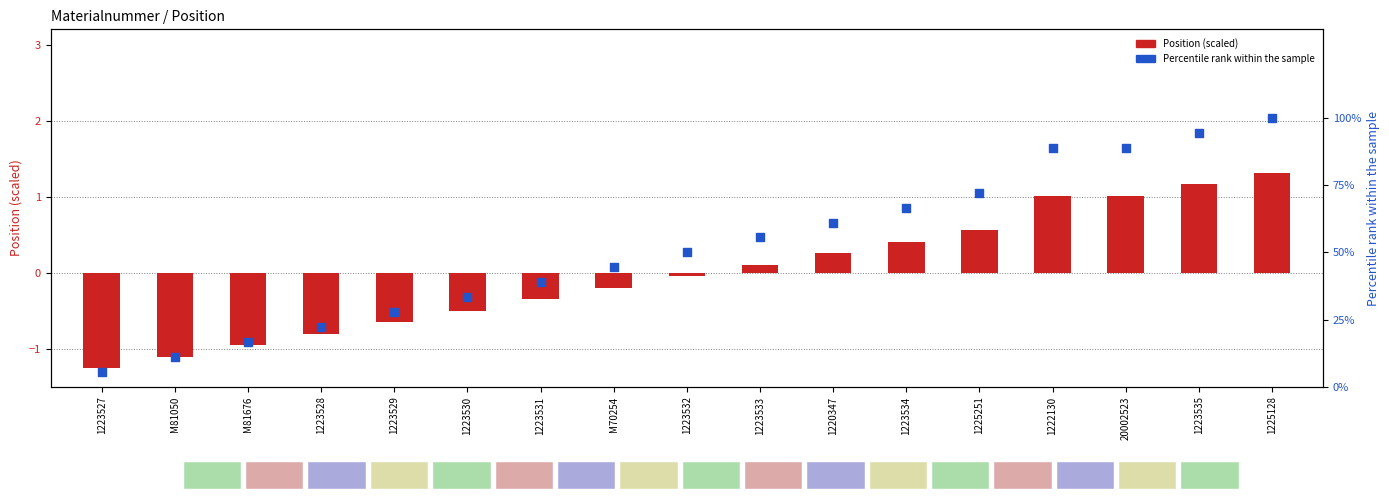

Which series reaches the minimum Y coordinate?

Position (scaled)